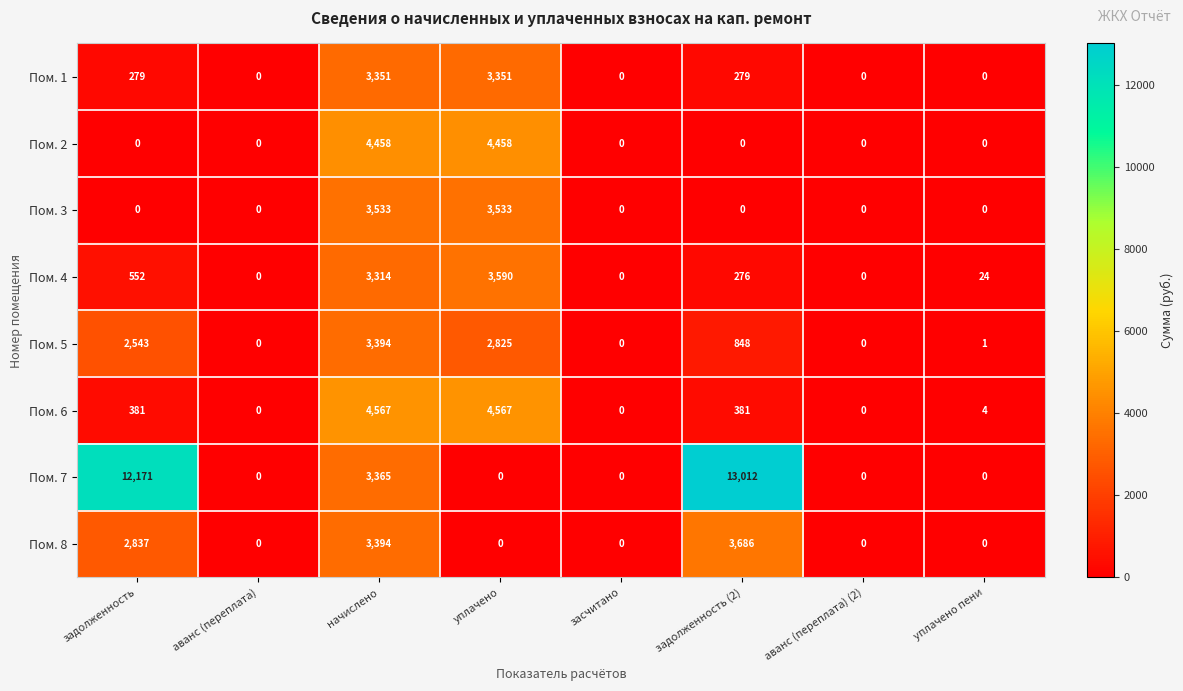

Which series has the widest spread of values?

Пом. 7